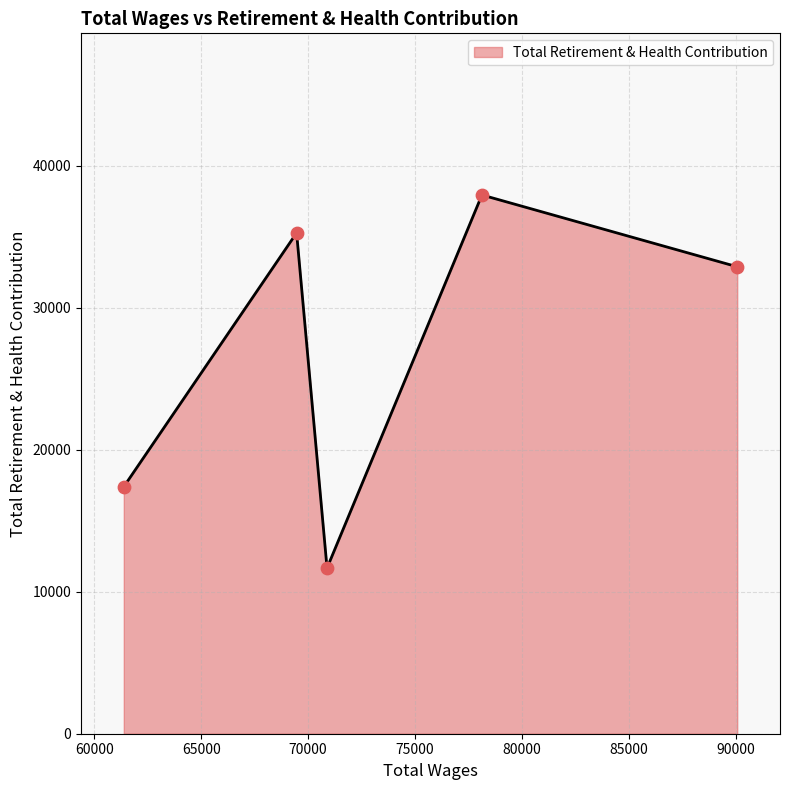

What is the maximum value shown in the chart?

37942